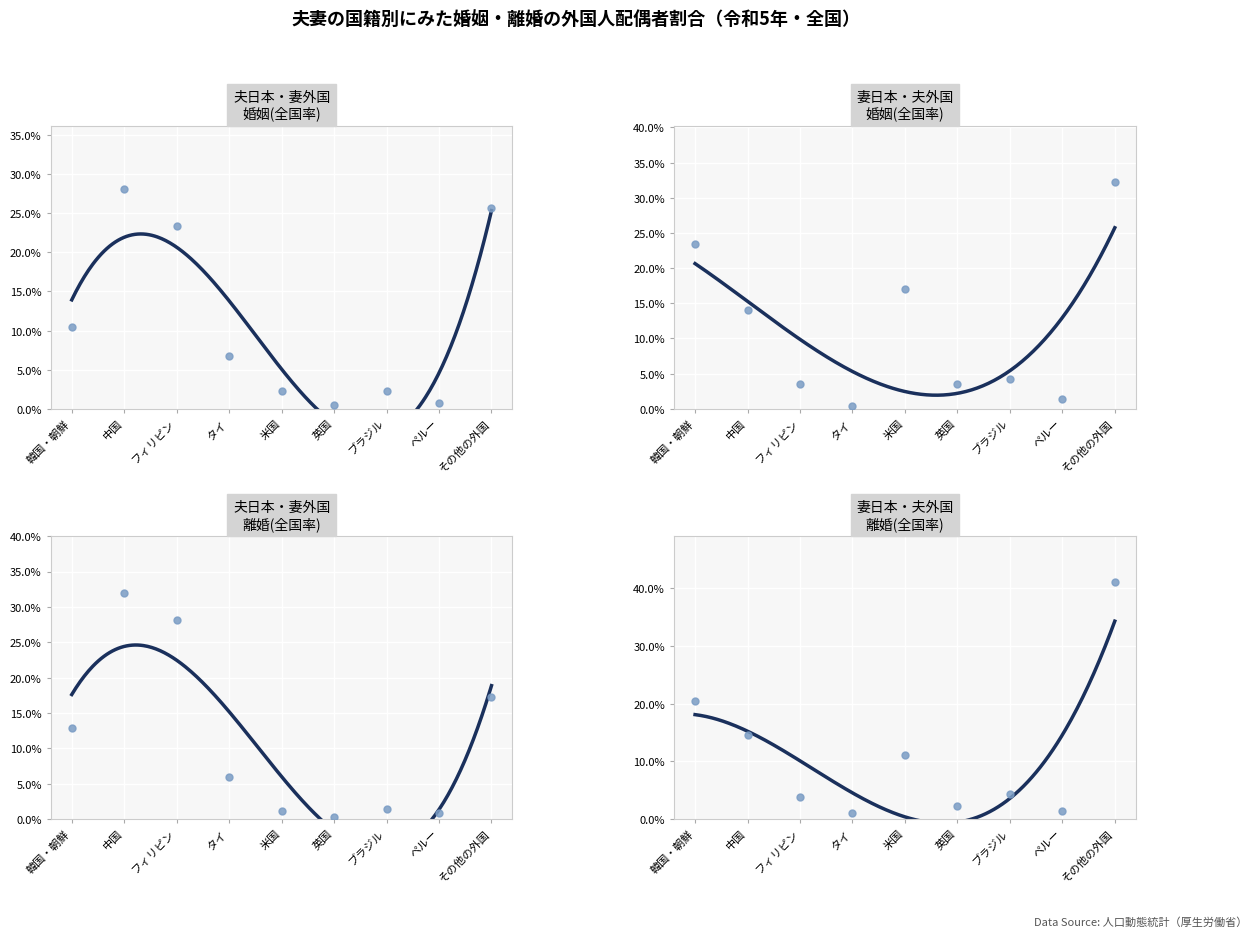

What are all the series names shown in the legend?

夫日本・妻外国 婚姻(全国率), 妻日本・夫外国 婚姻(全国率), 夫日本・妻外国 離婚(全国率), 妻日本・夫外国 離婚(全国率)